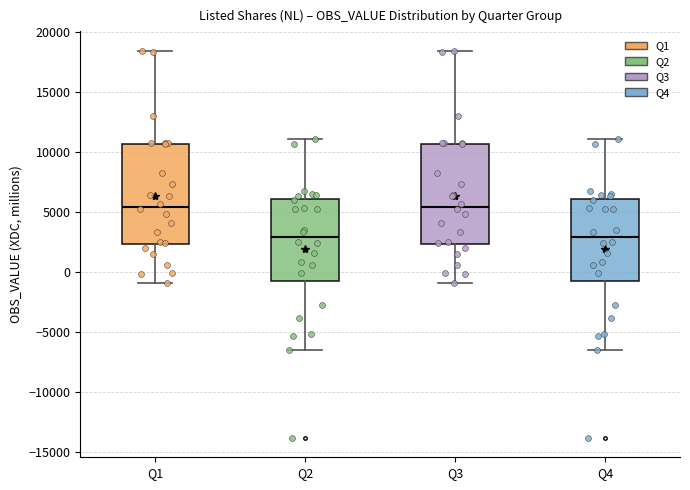

Reading left to right, transcribe this box plot: for each box, give where its median line is, the range the box spans, and where its two whiskers end, as read against the y-axis. The values are not printed on the chart, so give them approximately, as read against the axis.

Q1: median 5500, box 2500 to 10500, whiskers -1000 to 18500
Q2: median 3000, box -500 to 6000, whiskers -6500 to 11000
Q3: median 5500, box 2500 to 10500, whiskers -1000 to 18500
Q4: median 3000, box -500 to 6000, whiskers -6500 to 11000